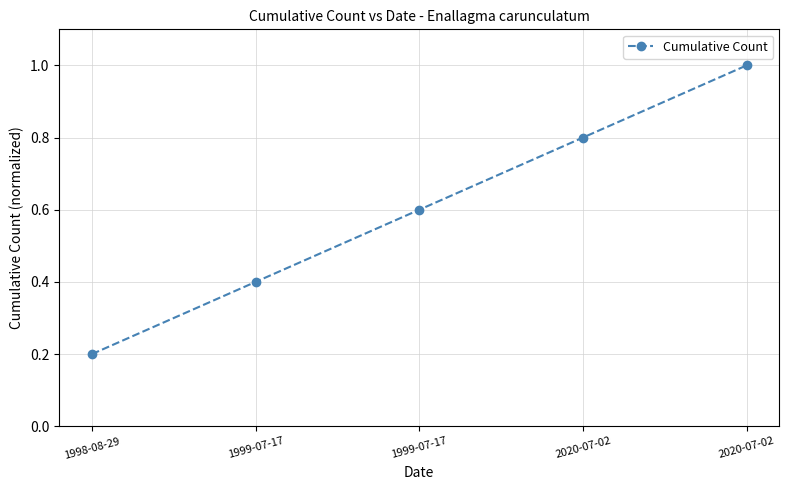

The value at 1999-07-17 is 0.9. True or false?

False